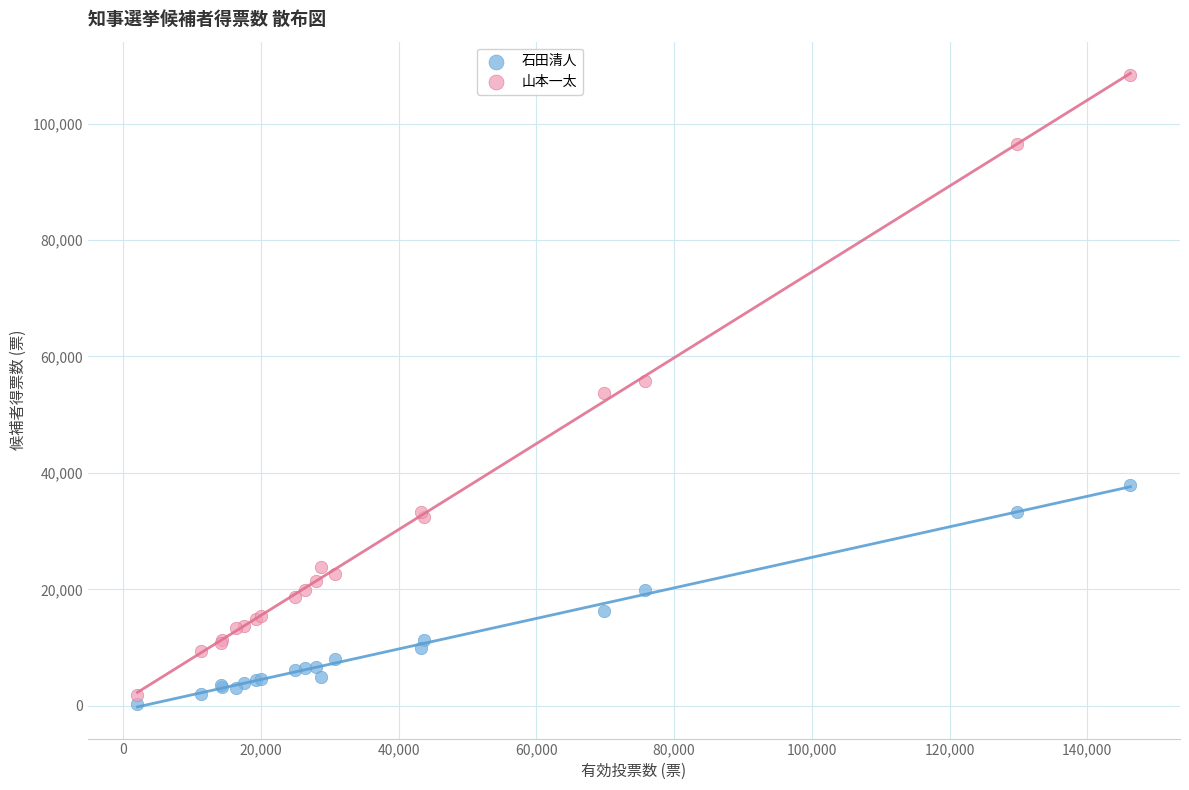

What are all the series names shown in the legend?

石田清人, 山本一太